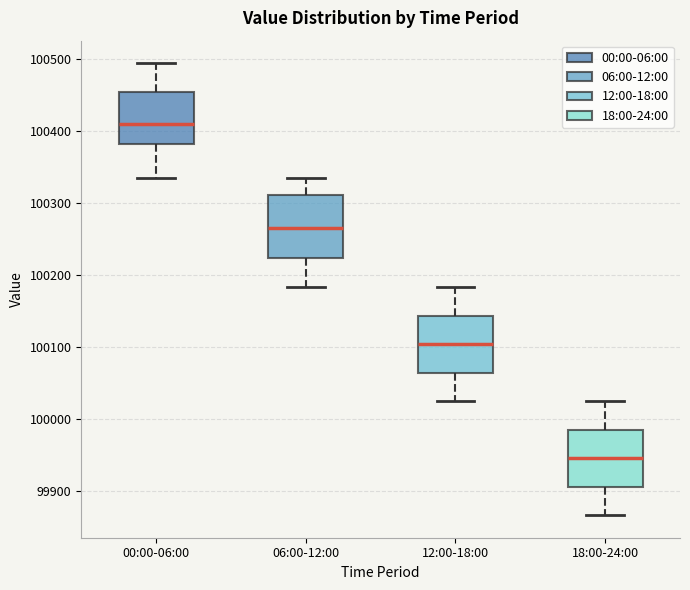

Reading left to right, transcribe this box plot: for each box, give where its median line is, the range the box spans, and where its two whiskers end, as read against the y-axis. The values are not printed on the chart, so give them approximately, as read against the axis.

00:00-06:00: median 100410, box 100380 to 100450, whiskers 100330 to 100490
06:00-12:00: median 100260, box 100220 to 100310, whiskers 100180 to 100330
12:00-18:00: median 100100, box 100060 to 100140, whiskers 100030 to 100180
18:00-24:00: median 99950, box 99910 to 99990, whiskers 99870 to 100030